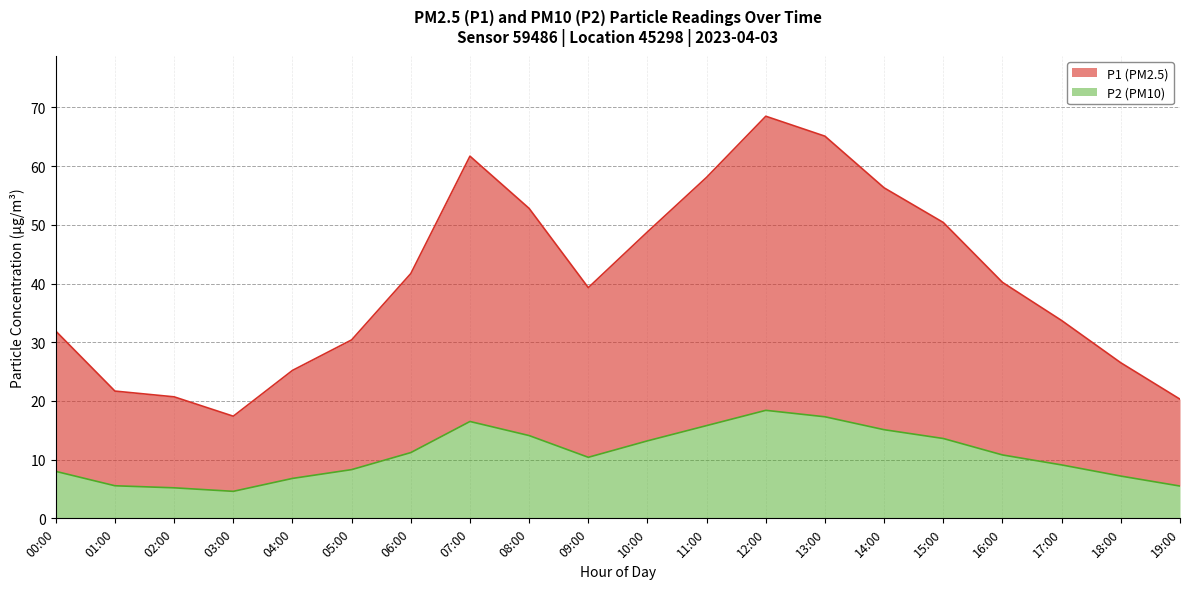

Where is the first local maximum for P1?

07:00